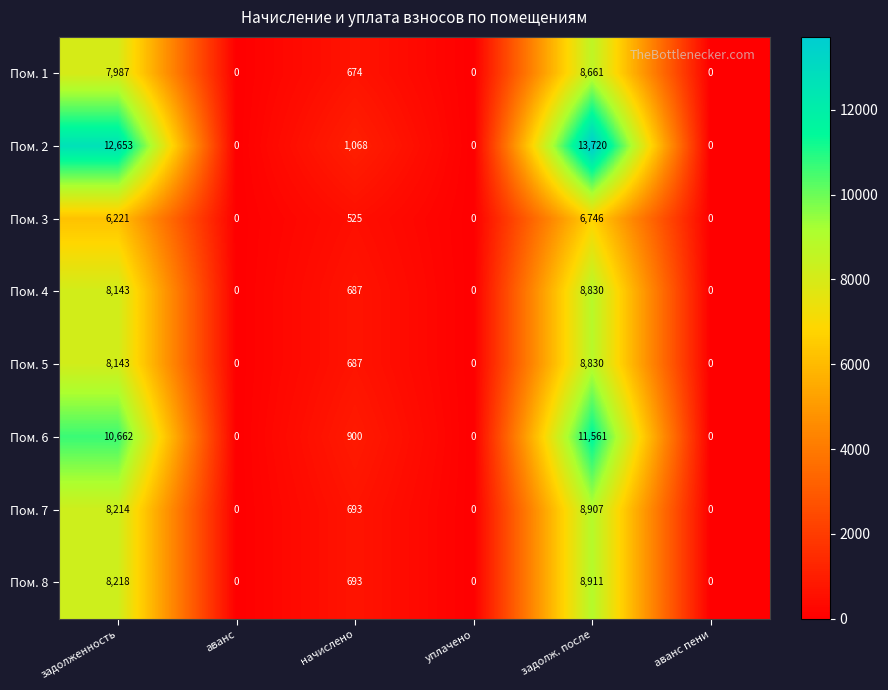

Which series has the widest spread of values?

Пом. 2